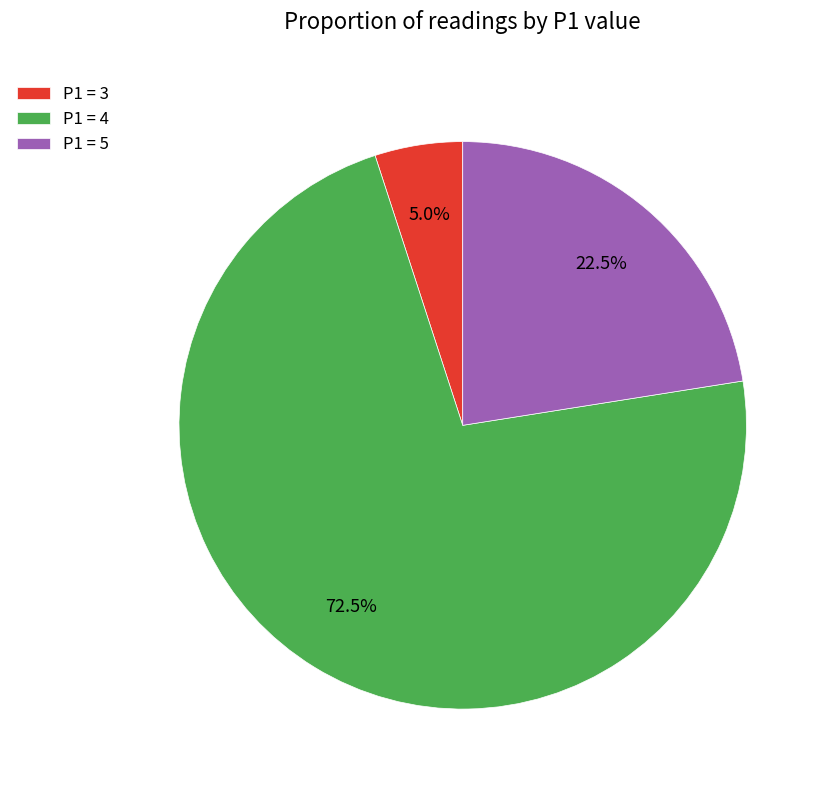

How many segments does this pie chart have?

3